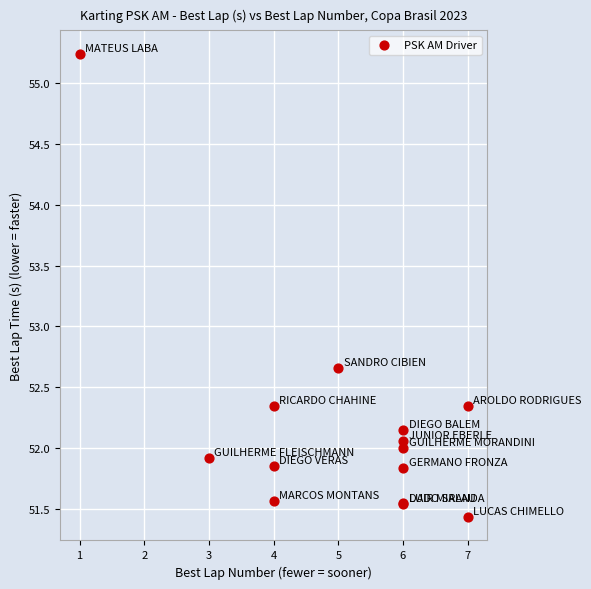

What Y value in the scatter plot is closest to 53?

52.7